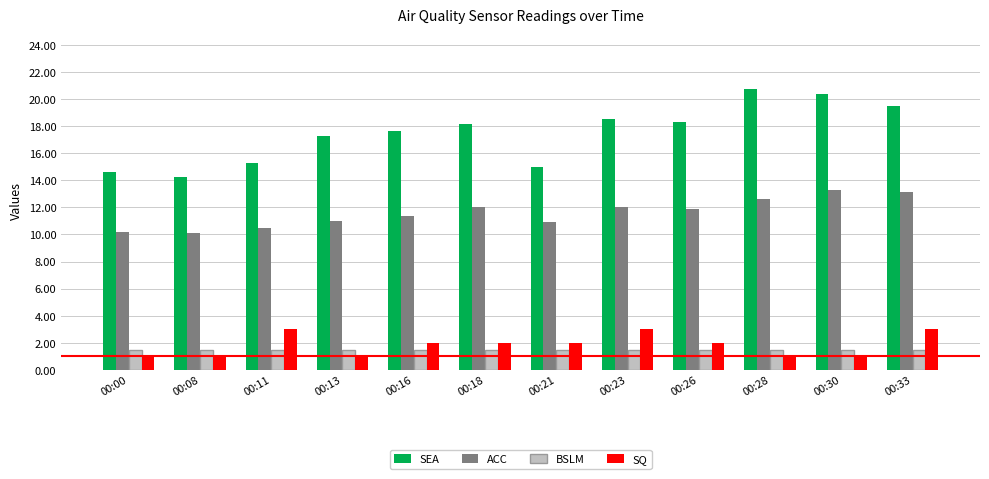

At 00:33, list the series in order from smallest to largest.

BSLM, SQ, ACC, SEA